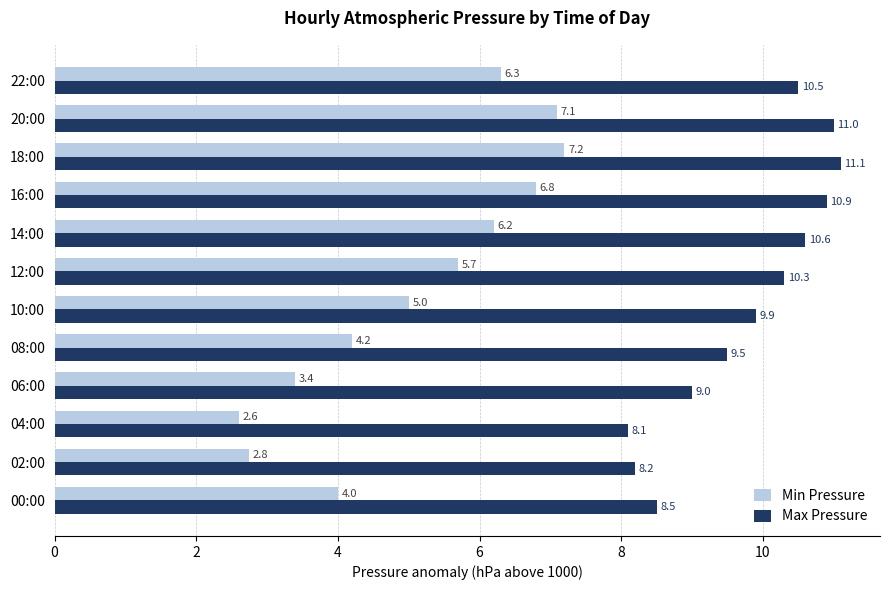

Which label corresponds to the largest value in the chart?

18:00